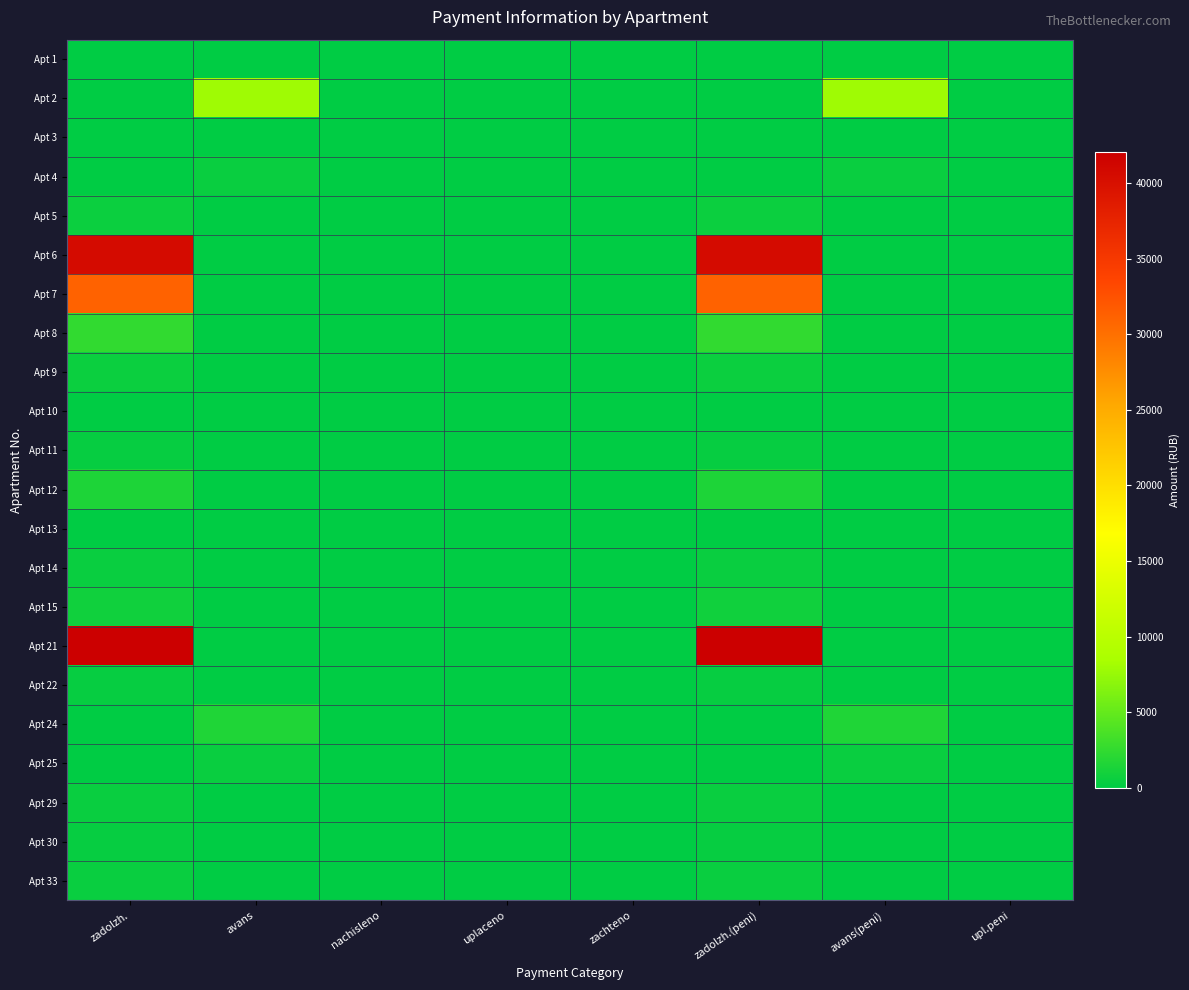

Between uplaceno and zadolzh.(peni), which is larger?

uplaceno